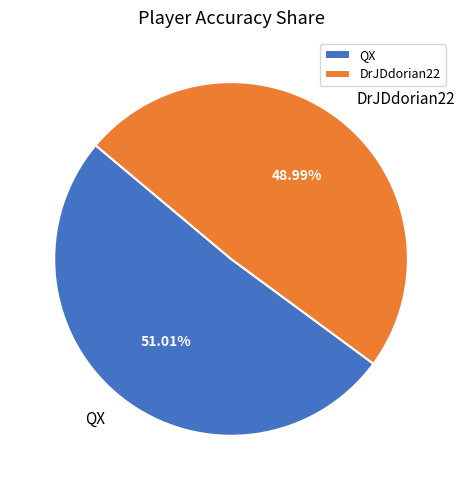

Do DrJDdorian22 and QX together represent more than half of the pie?

Yes